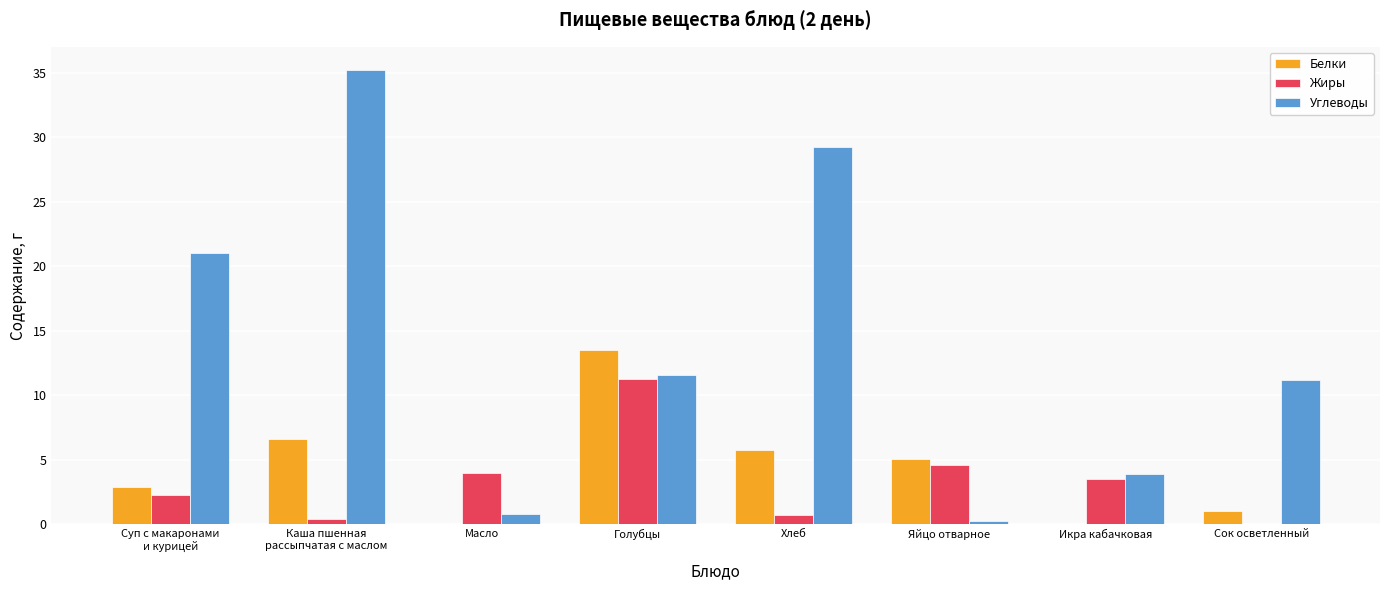

What is the spread (max minus min) of values at Суп с макаронами
и курицей?

18.7